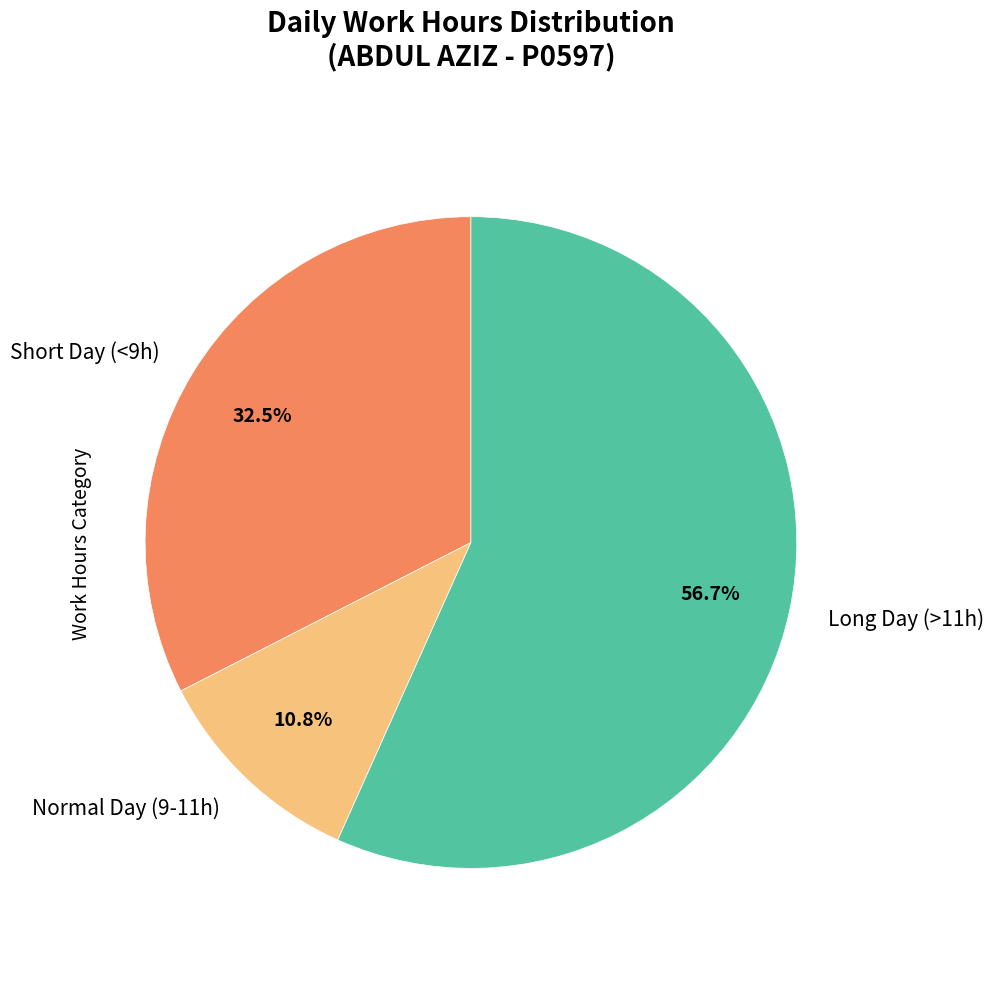

Approximately how many times larger is the value at Normal Day (9-11h) compared to Short Day (<9h)?

0.3